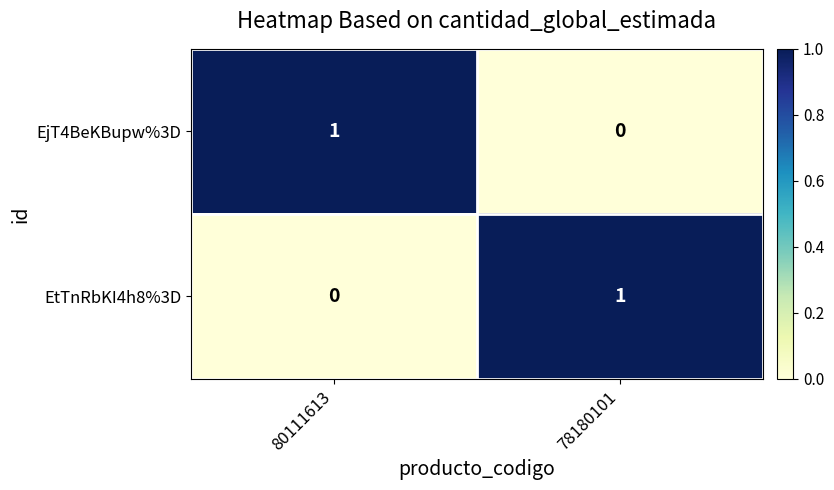

True or false: EtTnRbKI4h8%3D has a value of 0 at 80111613.

True